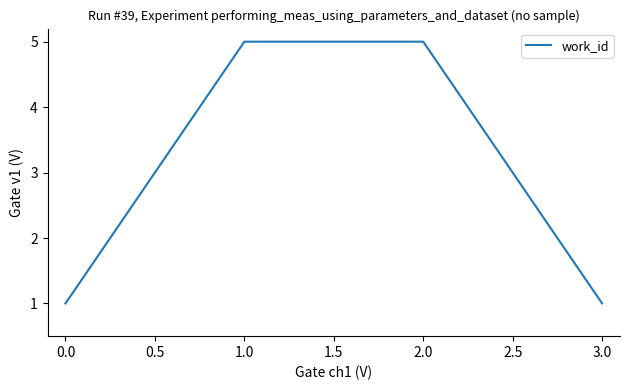

Count the number of categories in the chart.

4